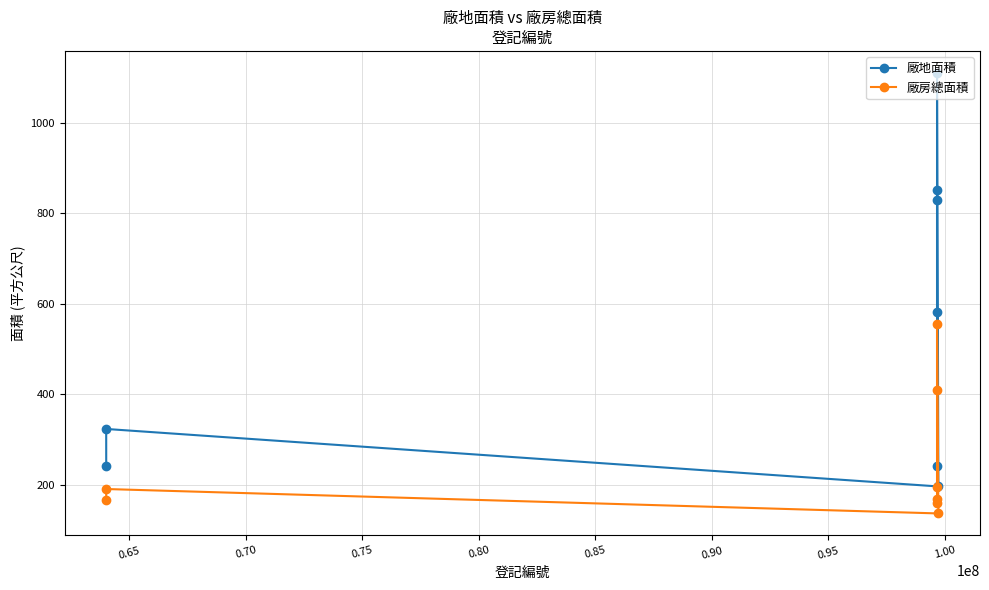

What is the average value of the 廠房總面積 series?

248.1